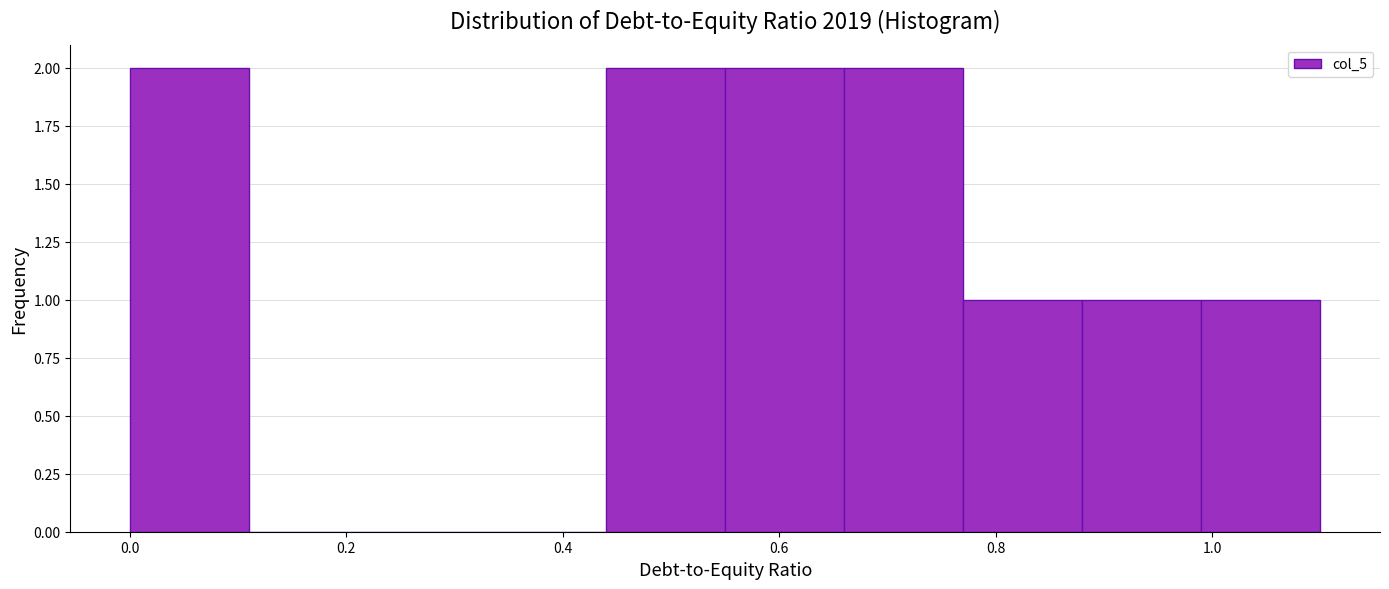

Reading left to right, transcribe this chart: for each bar, give the range it covers on the x-axis and its height. Neither the bar edges nor the heights are printed on the chart, so give them approximately, as read against the axes.

0.00 to 0.11: 2
0.11 to 0.22: 0
0.22 to 0.33: 0
0.33 to 0.44: 0
0.44 to 0.55: 2
0.55 to 0.66: 2
0.66 to 0.77: 2
0.77 to 0.88: 1
0.88 to 0.99: 1
0.99 to 1.10: 1